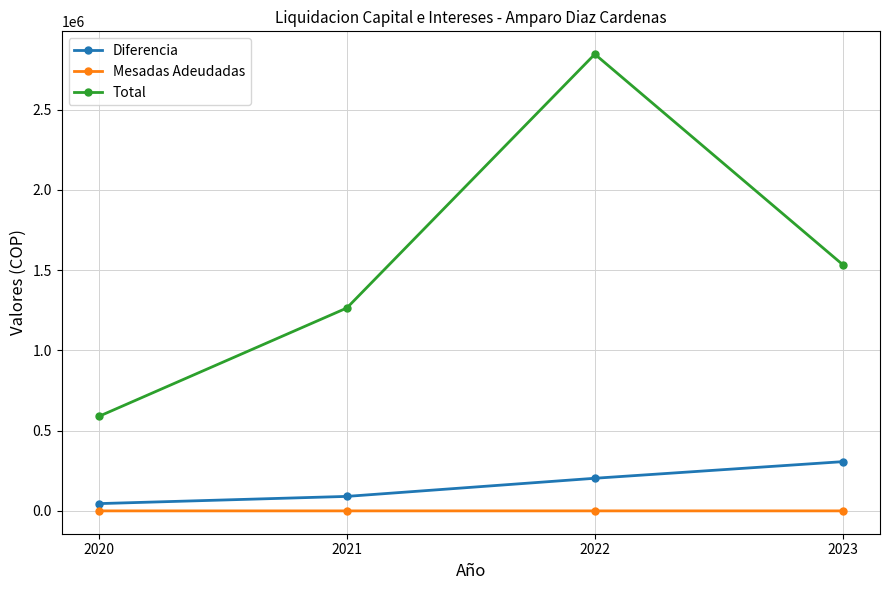

What is the sum of the Total values at 2021 and 2022?

4110820